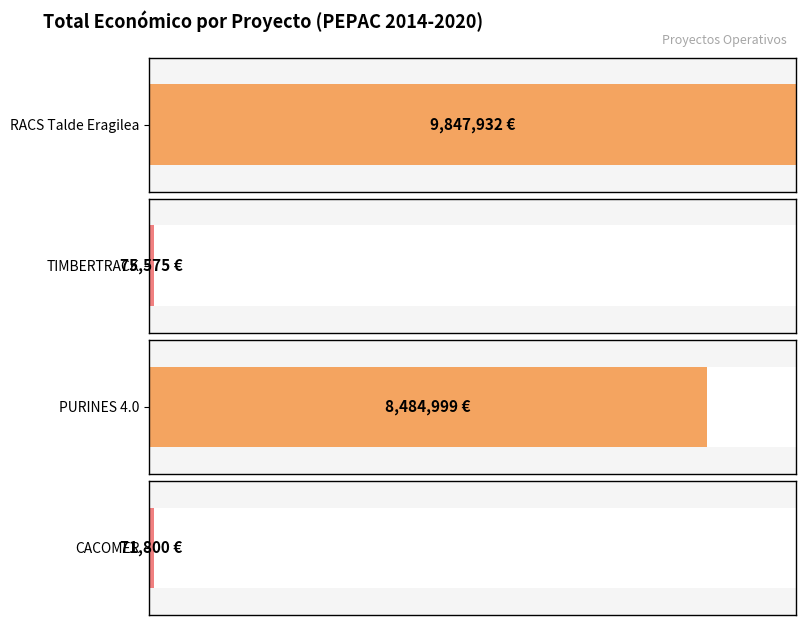

How many data points are less than 8484999?

2